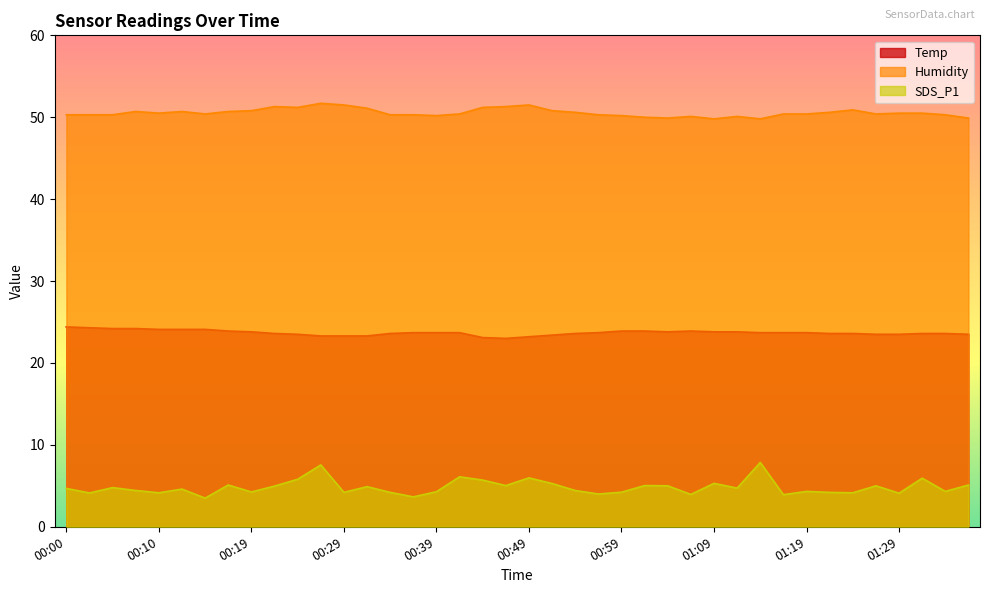

Which series has the largest range (max minus min)?

SDS_P1